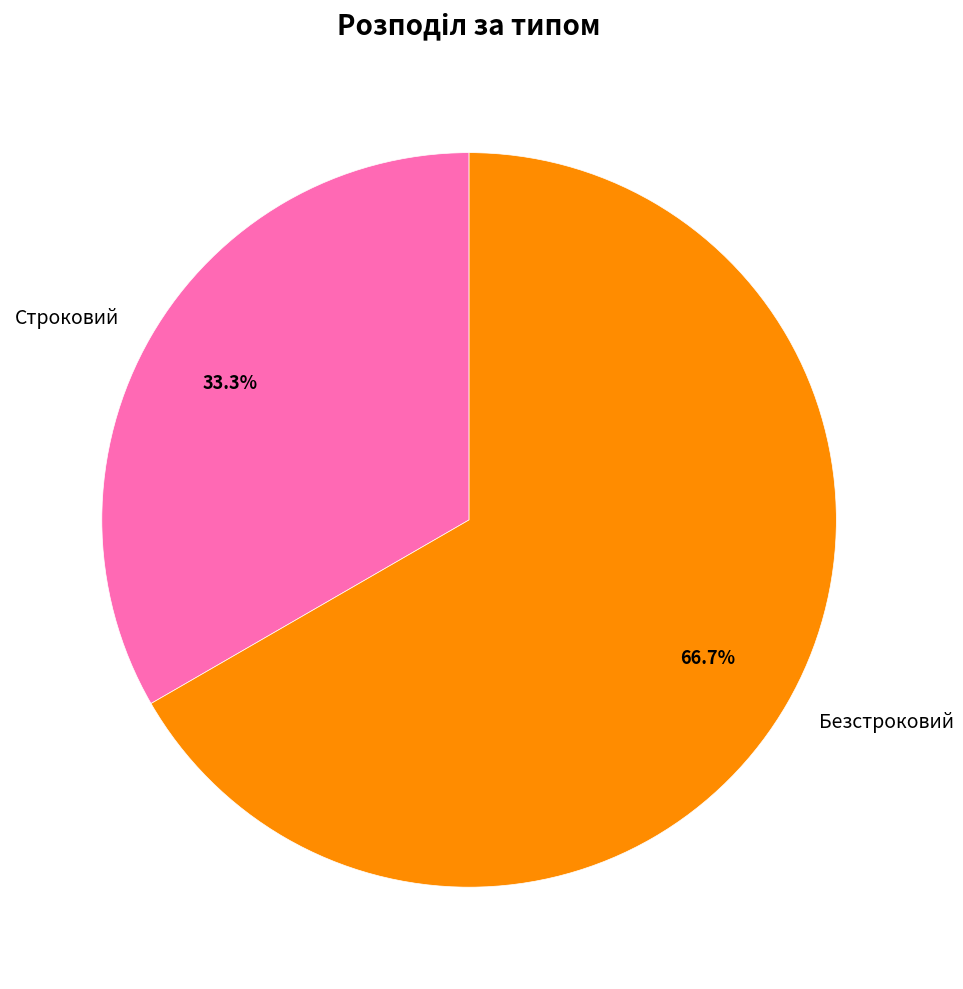

What percentage is NOT represented by Безстроковий?

33.3%